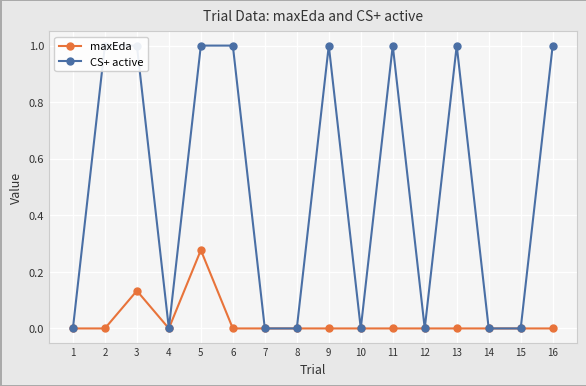

What is the difference between the maximum and minimum values in the CS+ active series?

1.0